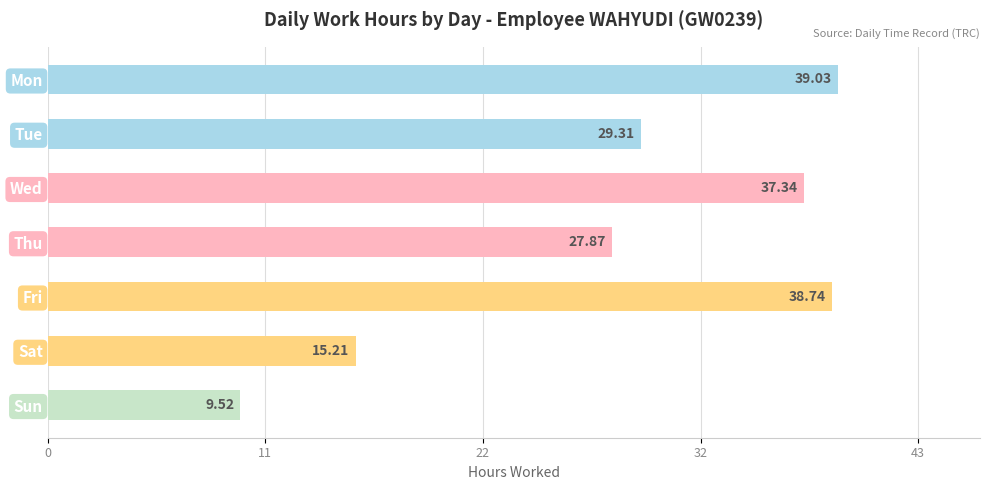

Does the chart contain any negative values?

No